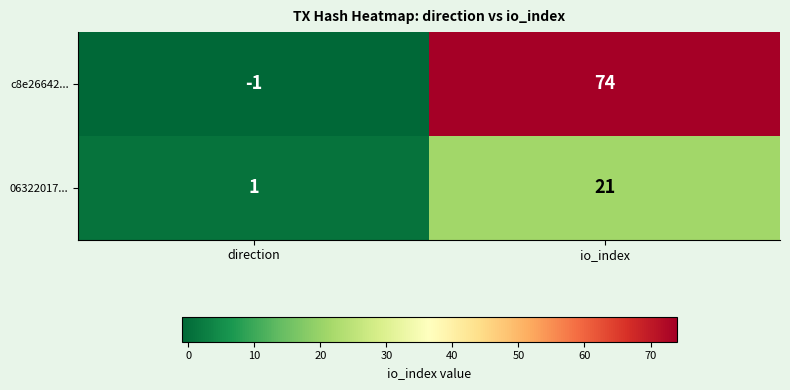

What is the spread (max minus min) of values at direction?

2